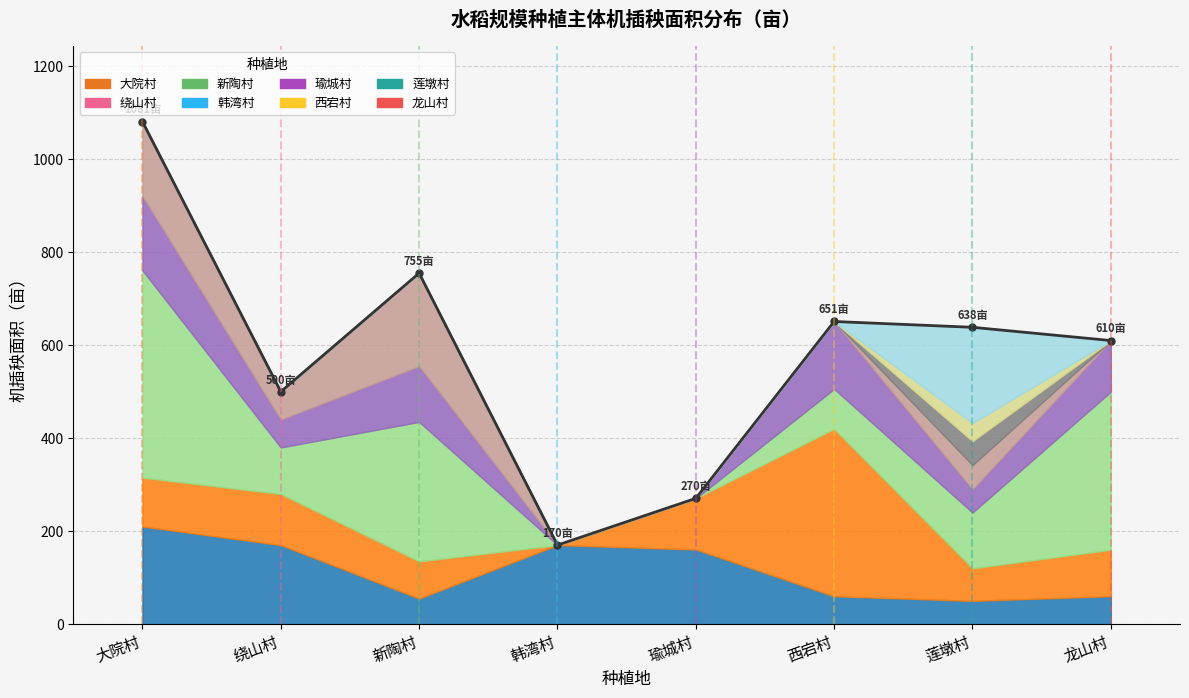

Where is the data nearest to the value 625?

莲墩村